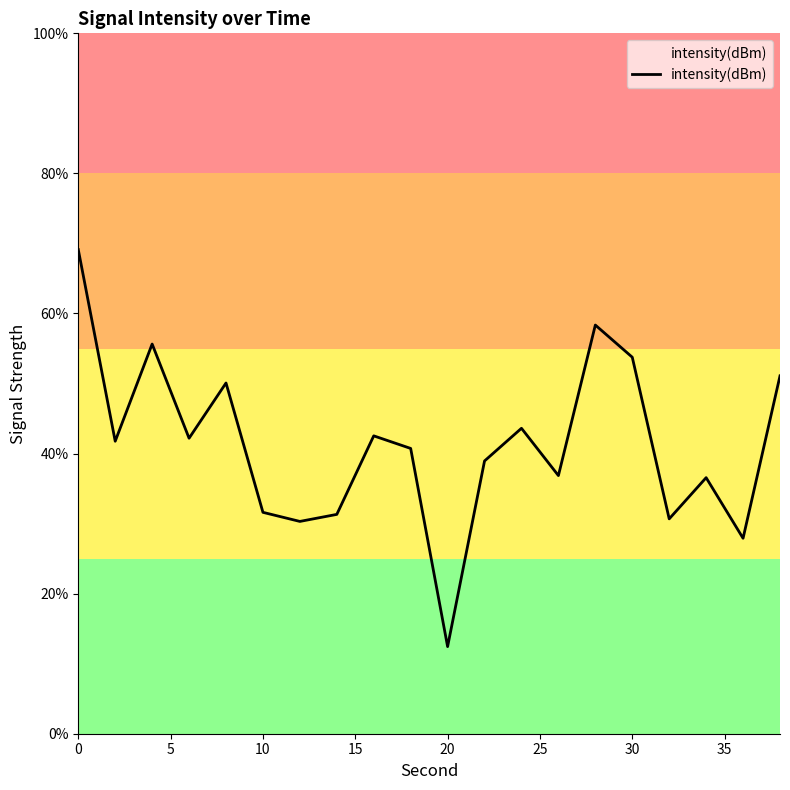

What is the maximum value shown in the chart?

69.1